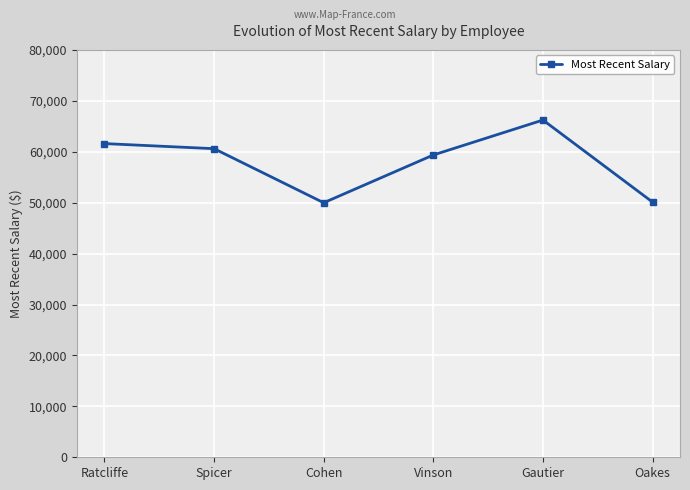

Is this an area chart (filled region under the line)?

No